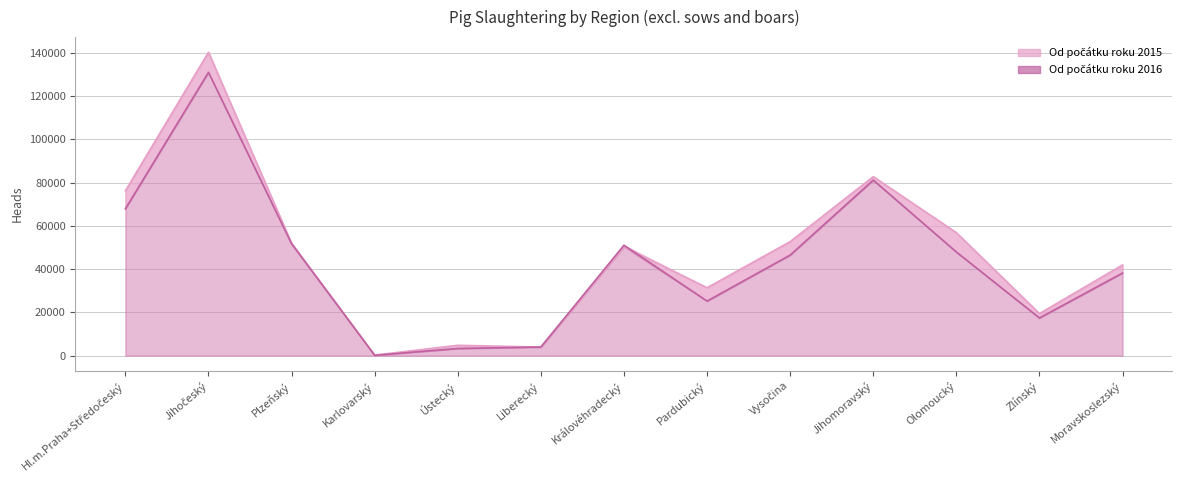

Reading right to left, extract all data points from this chart.

Od počátku roku 2015: 41915	19446	56819	82729	52700	31375	50238	3939	4779	232	51929	140182	76174
Od počátku roku 2016: 38181	17391	47888	81113	46452	25204	51006	3977	3291	146	51726	130902	67833